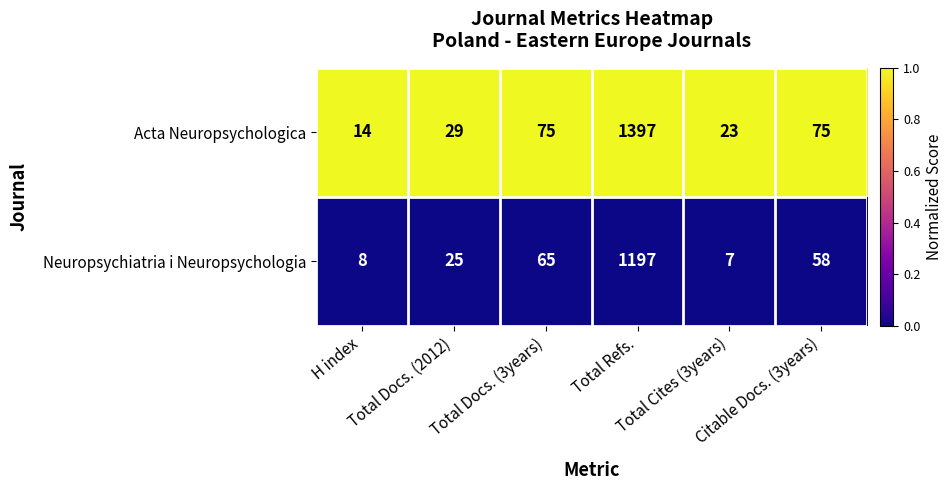

What is the minimum value shown in the chart?

7